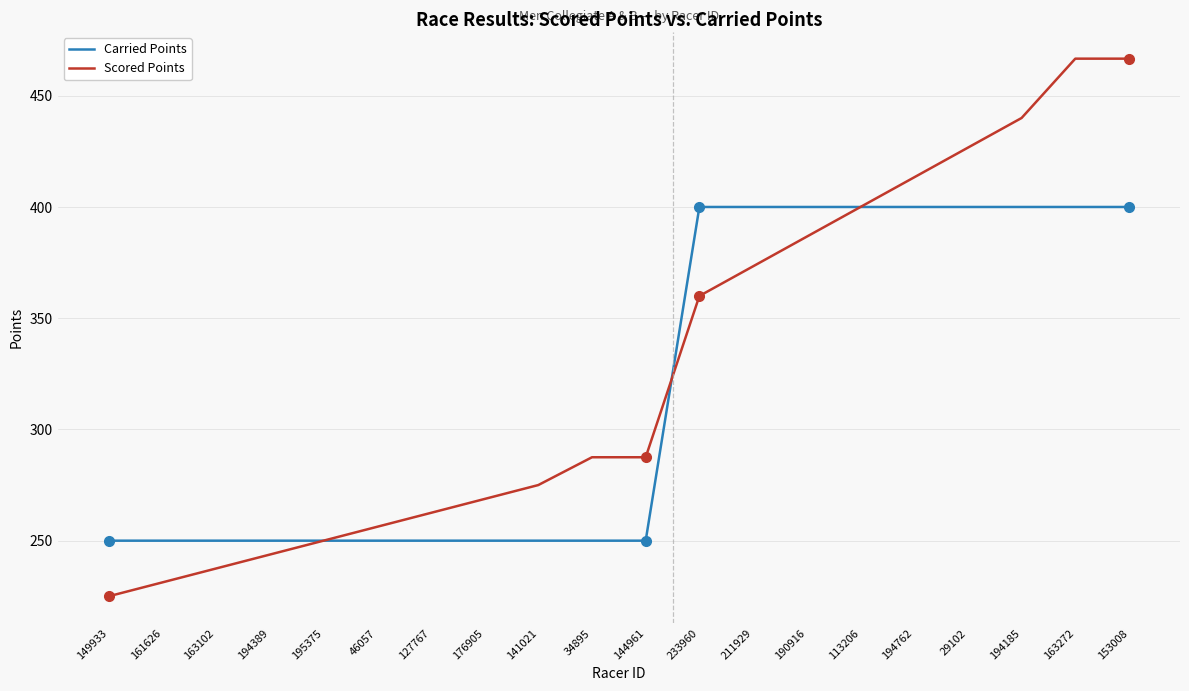

Which category has the lowest value in the Scored Points series?

149933